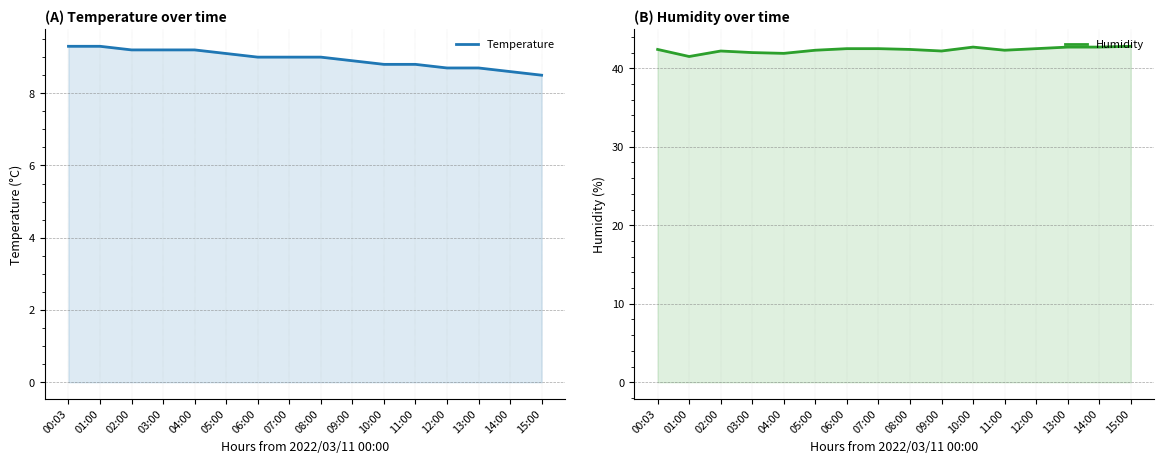

Which series has the widest spread of values?

Humidity